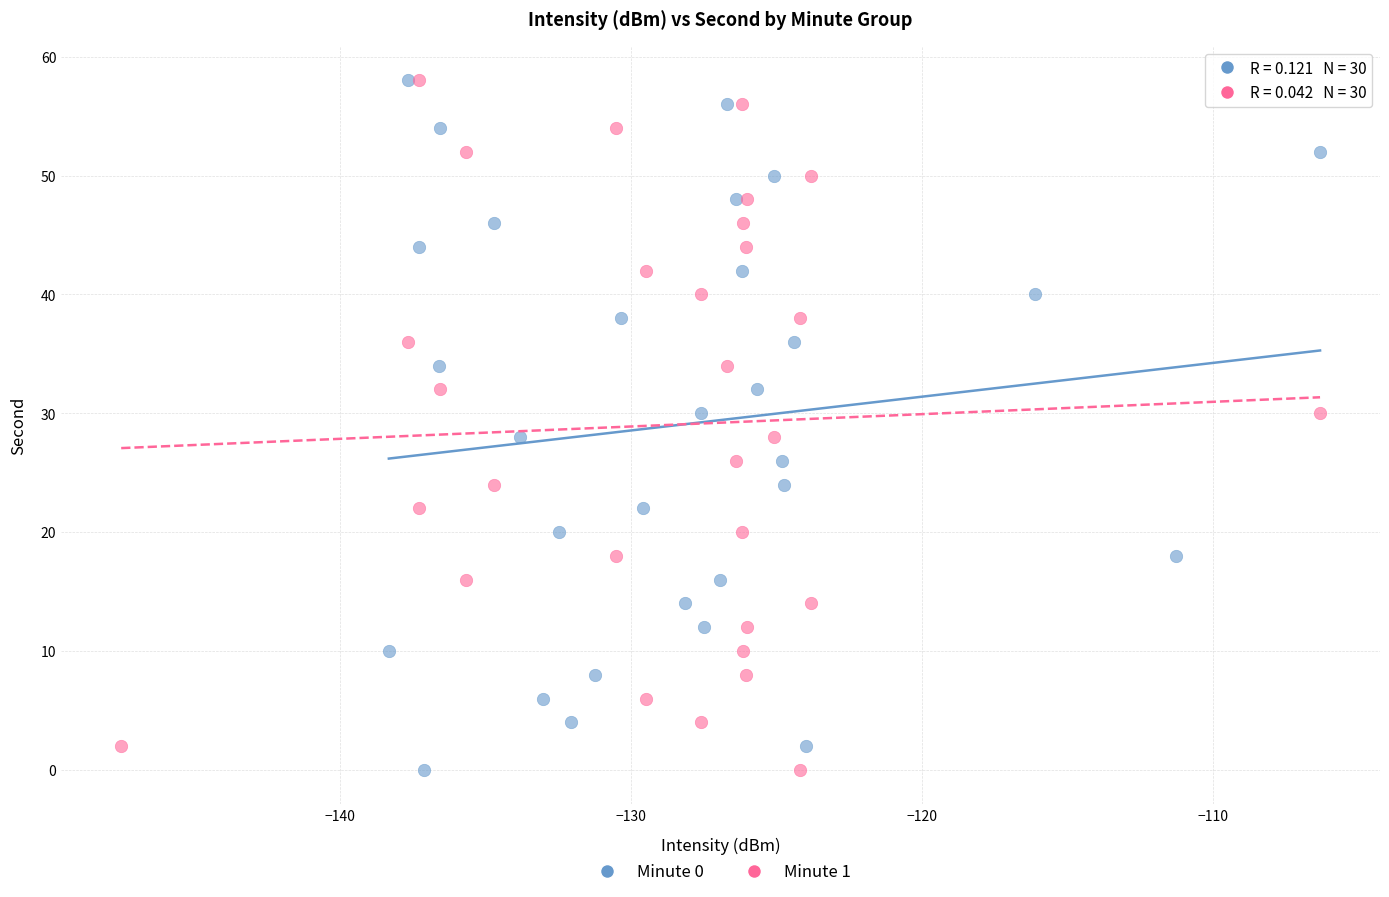

What are all the series names shown in the legend?

Minute 0, Minute 1